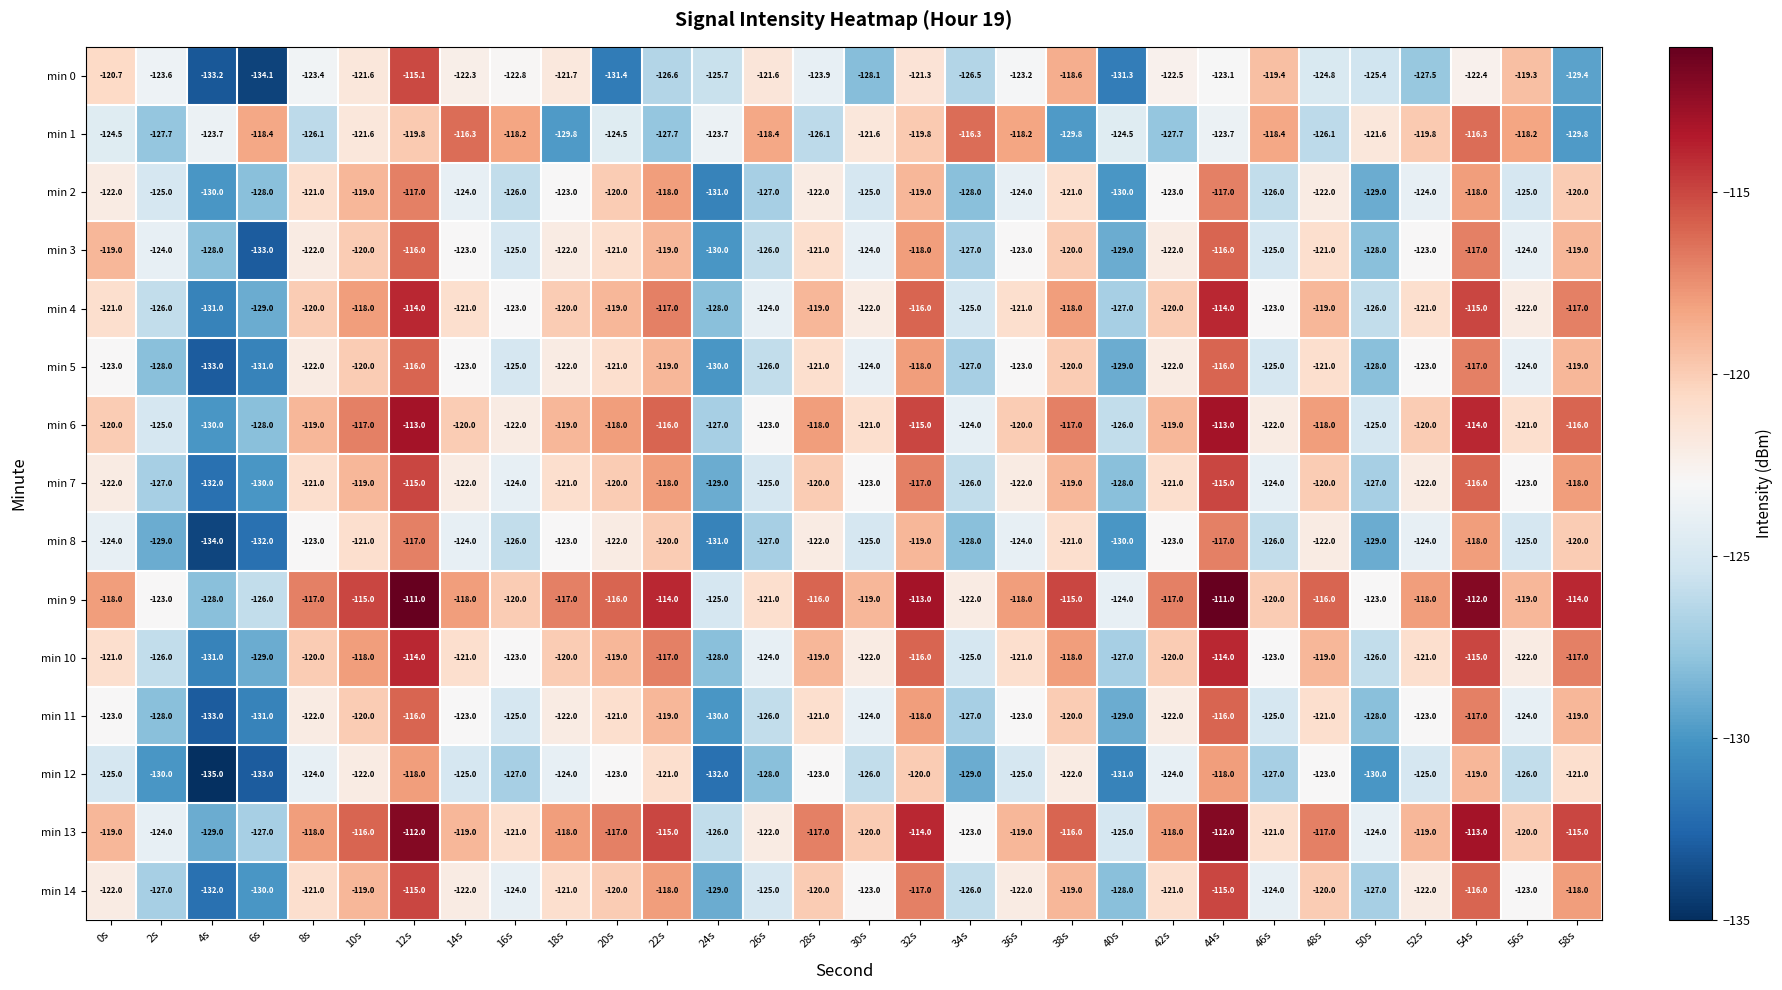

What is the smallest value displayed?

-135.0